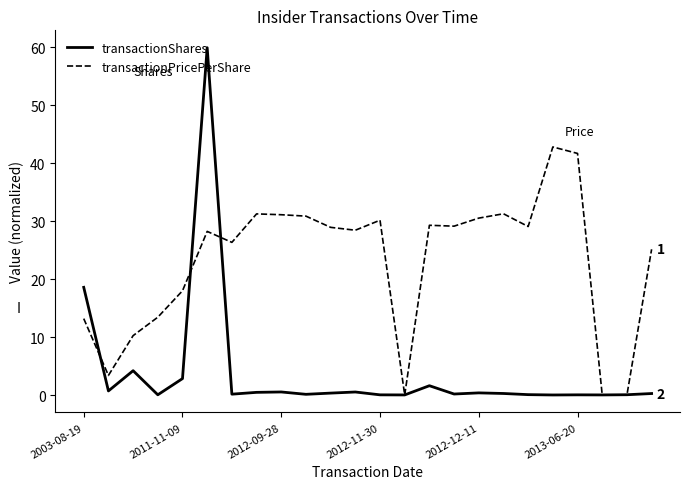

What is the maximum value shown in the chart?

60.0